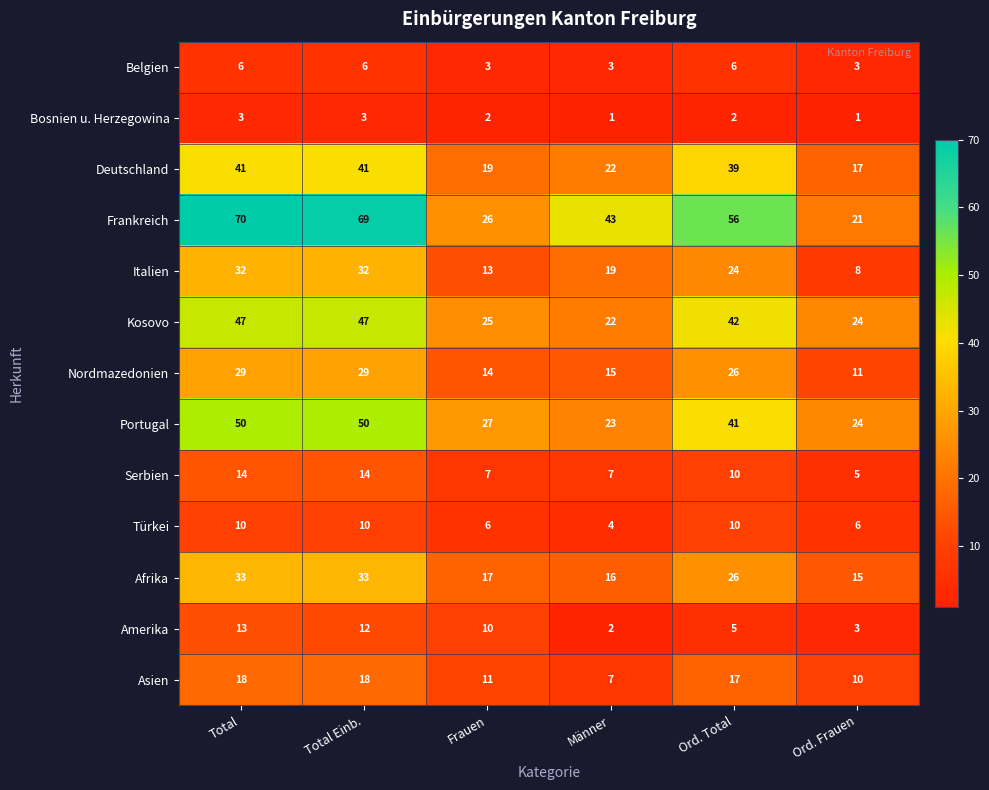

How many categories are shown in the chart?

6